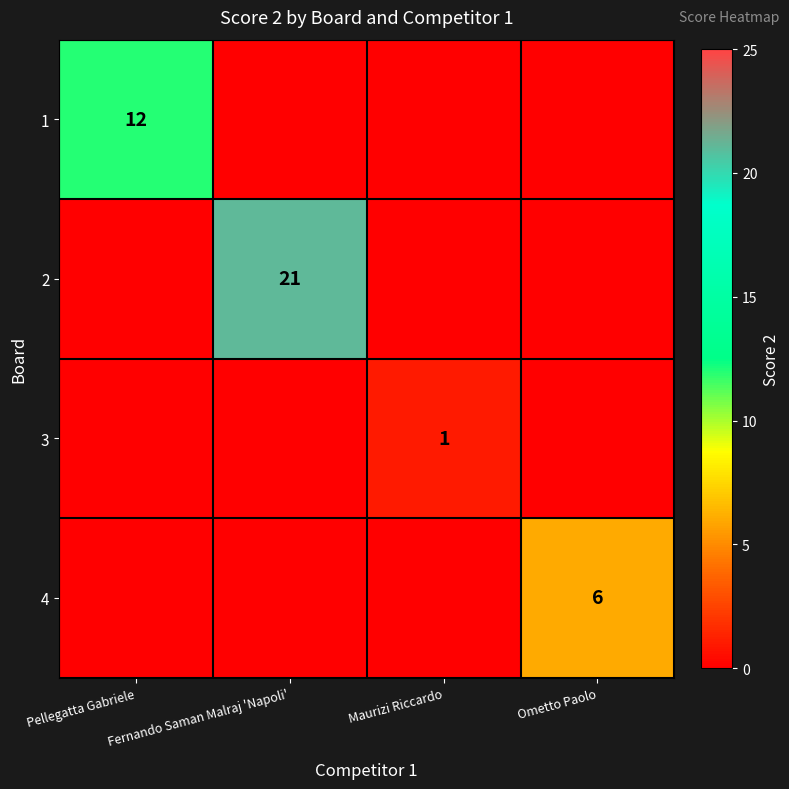

What is the difference between the highest and lowest values at Pellegatta Gabriele?

12